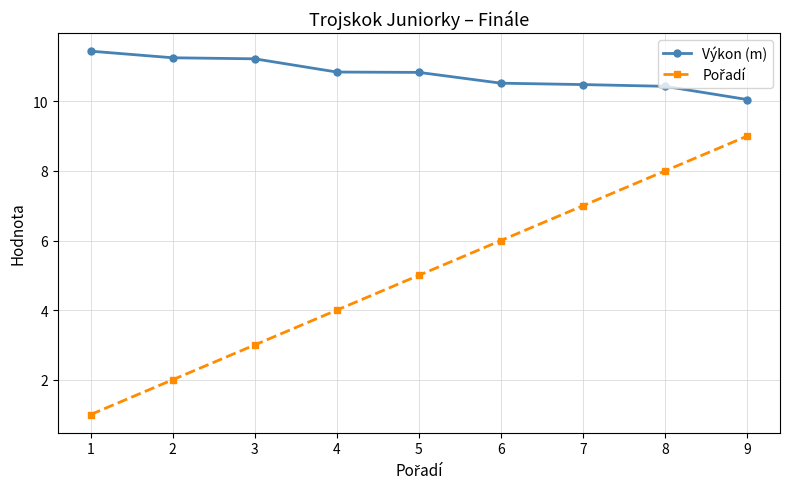

Count the number of data series in this chart.

2